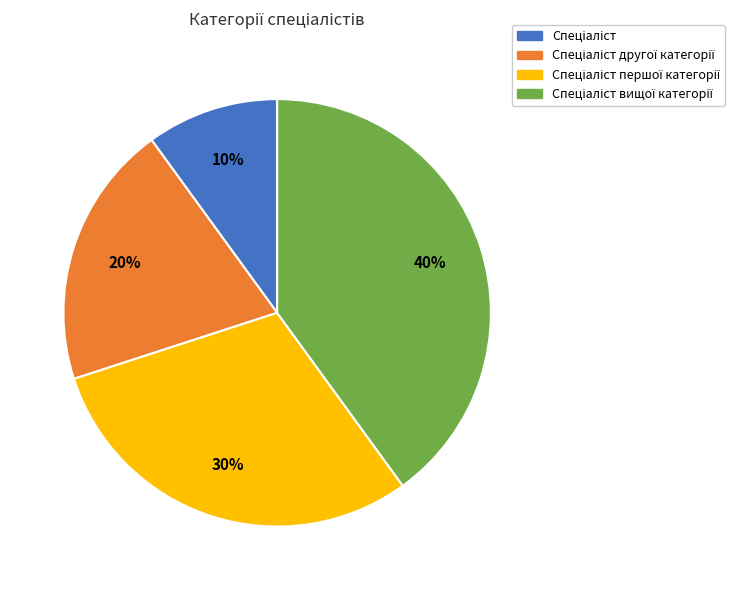

Is there any slice that represents more than half of the pie?

No